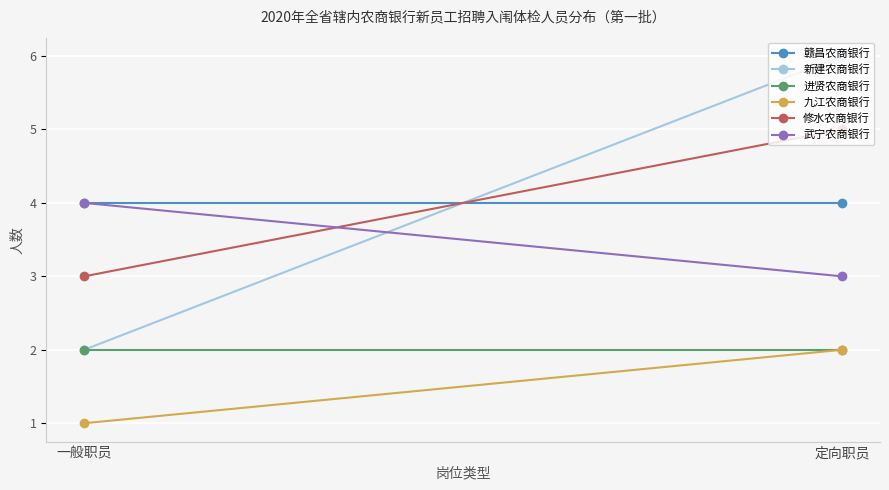

Is this an area chart (filled region under the line)?

No